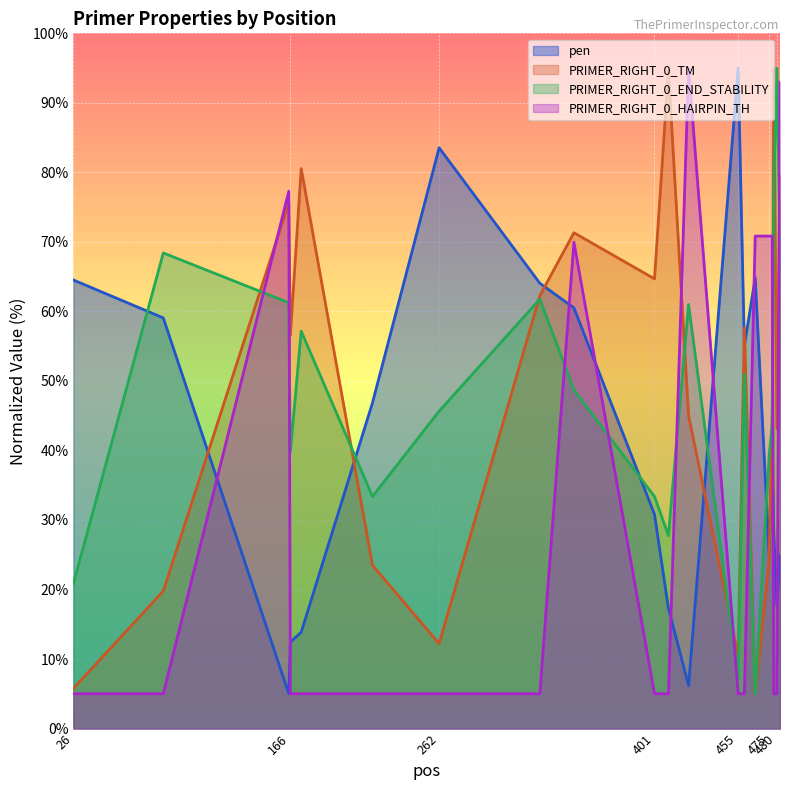

What is the sum of the PRIMER_RIGHT_0_TM values at 84 and 477?

65.7